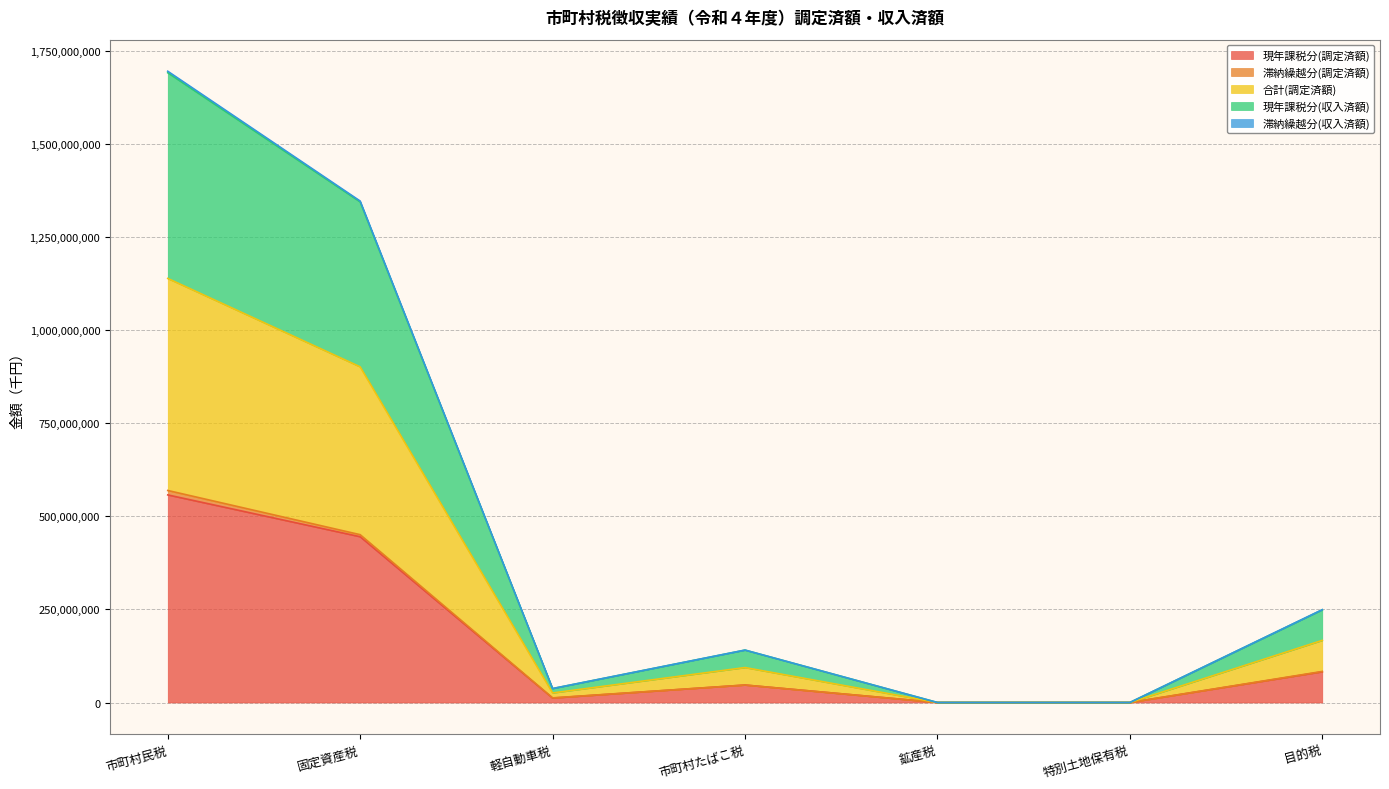

True or false: 合計(調定済額) has a value of 557466667 at 固定資産税.

False